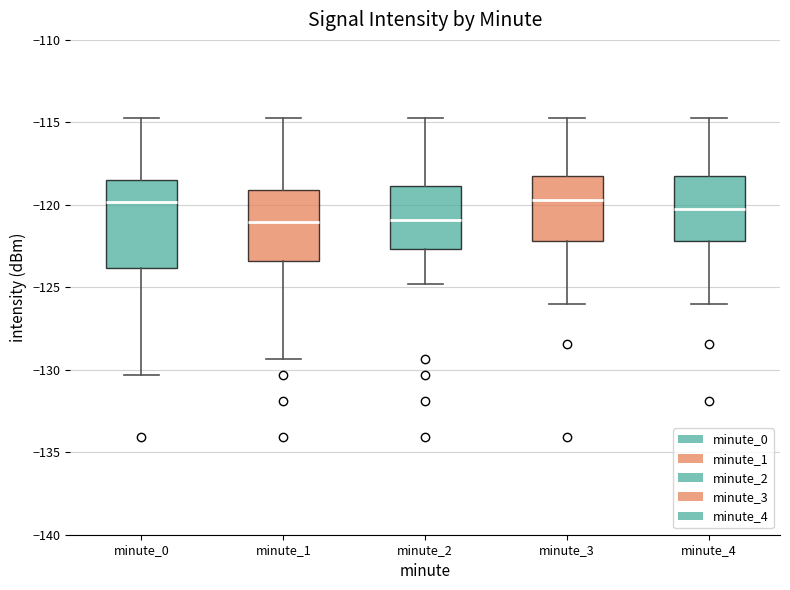

Where does the lower whisker of the box for minute_4 end on the y-axis? The values are not printed on the chart, so give them approximately, as read against the axis.

-126.0